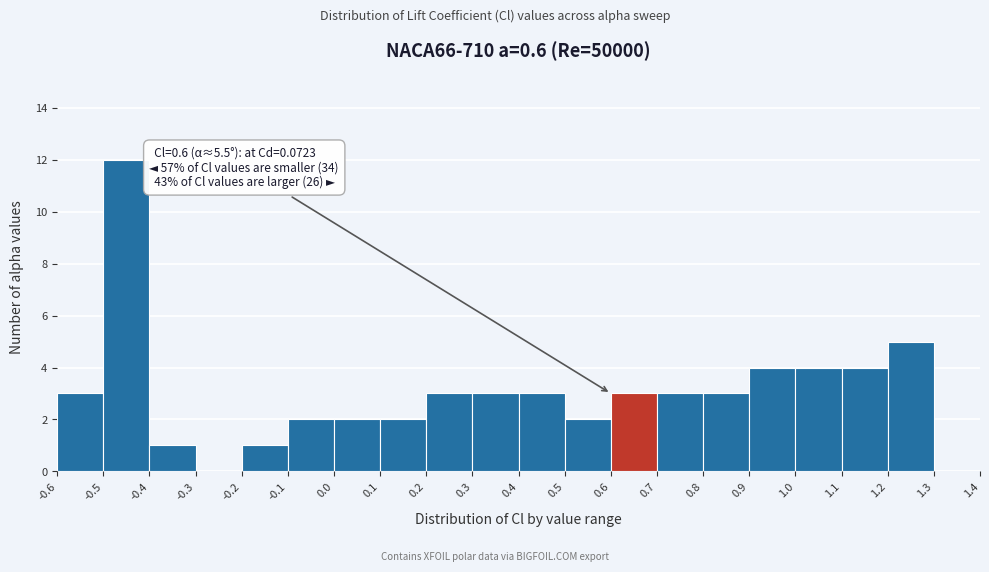

Which range on the x-axis has the tallest bar?

-0.5 to -0.4